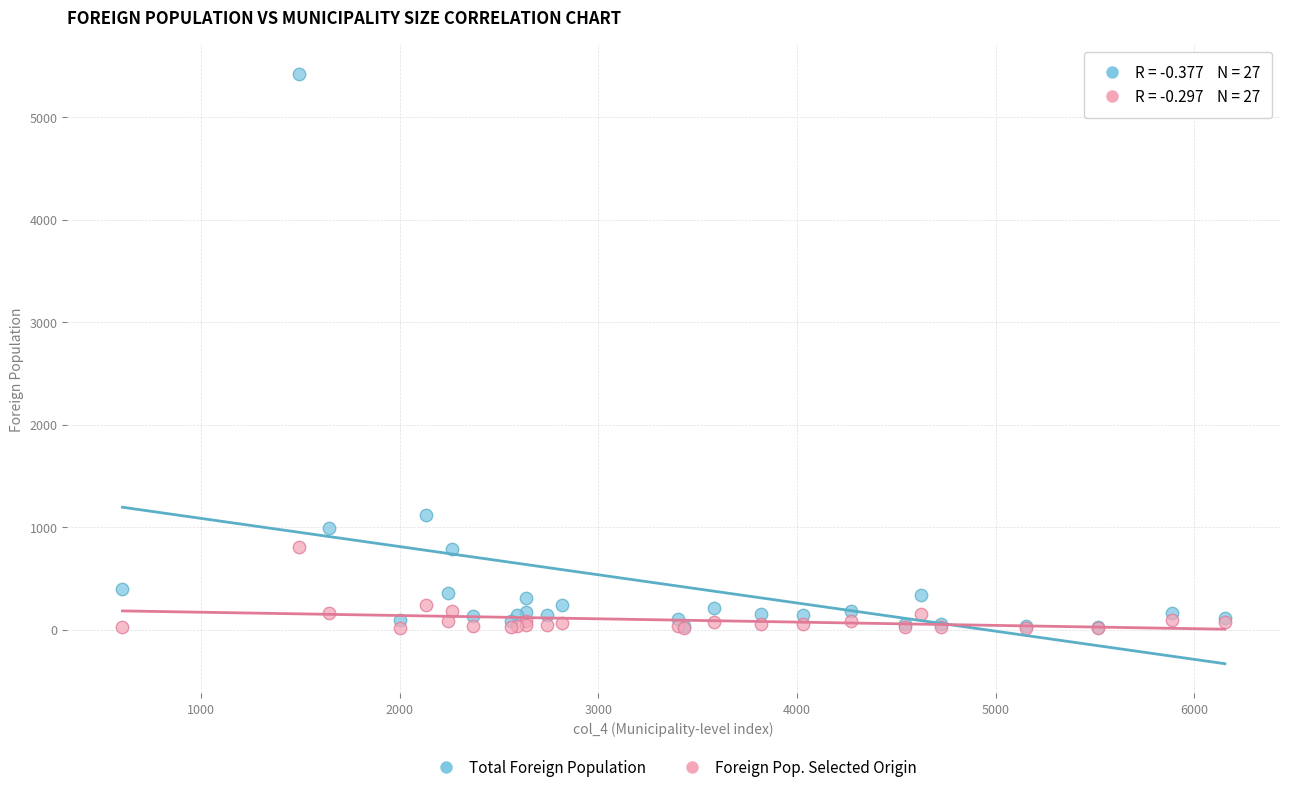

Which series contains the highest Y value?

Total Foreign Population